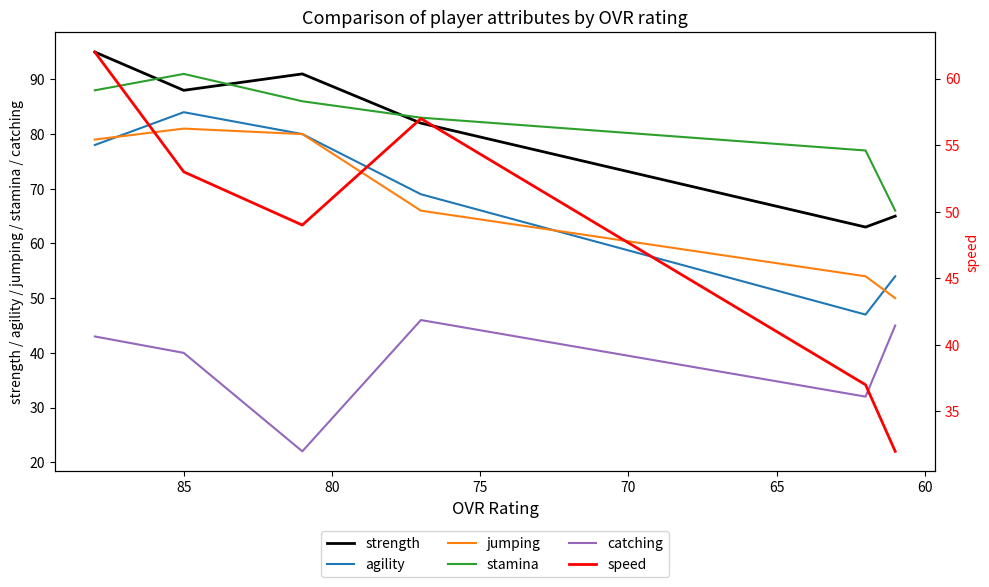

Is the value of jumping at 80 greater than the value of speed at 75?

Yes